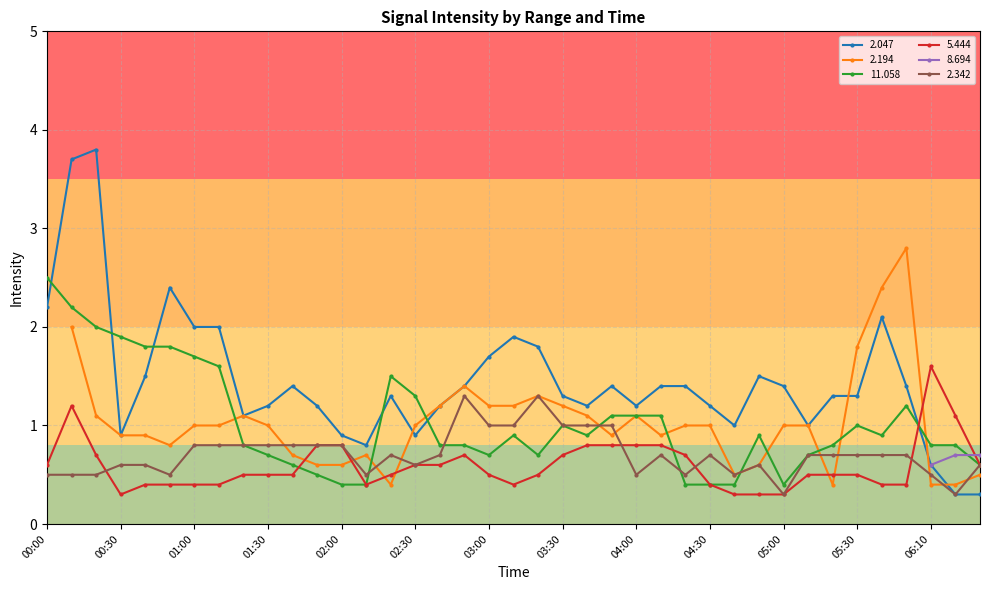

True or false:   2.047 and   2.342 intersect in this chart.

False